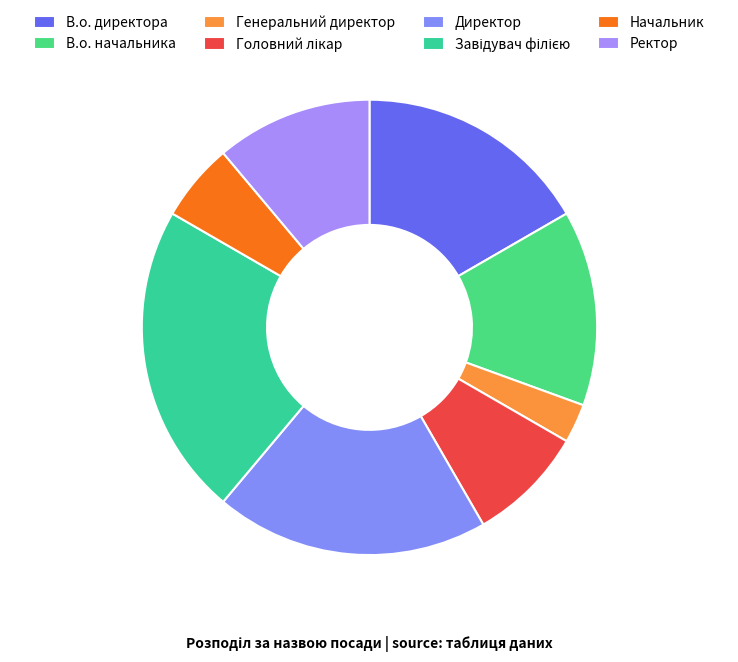

Rank the categories by value from lowest to highest.

Генеральний директор, Начальник, Головний лікар, Ректор, В.о. начальника, В.о. директора, Директор, Завідувач філією